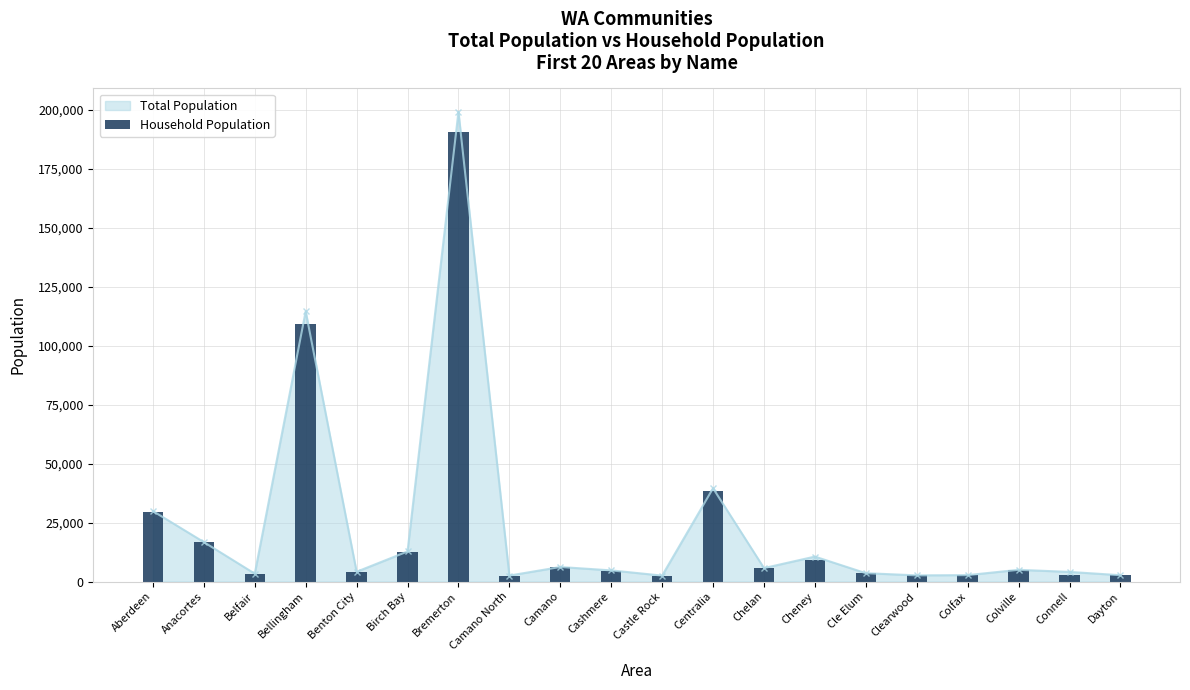

Rank the categories by value from lowest to highest.

Castle Rock, Camano North, Dayton, Clearwood, Colfax, Connell, Belfair, Cle Elum, Benton City, Cashmere, Colville, Chelan, Camano, Cheney, Birch Bay, Anacortes, Aberdeen, Centralia, Bellingham, Bremerton